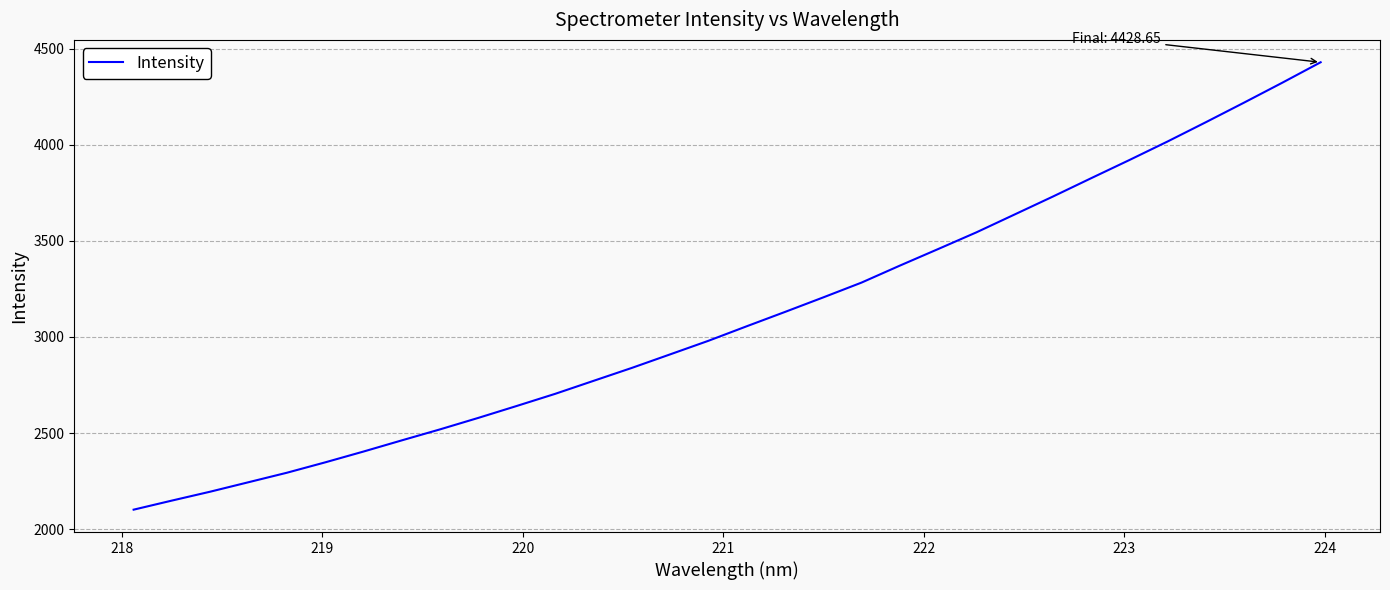

What is the smallest value displayed?

2101.3